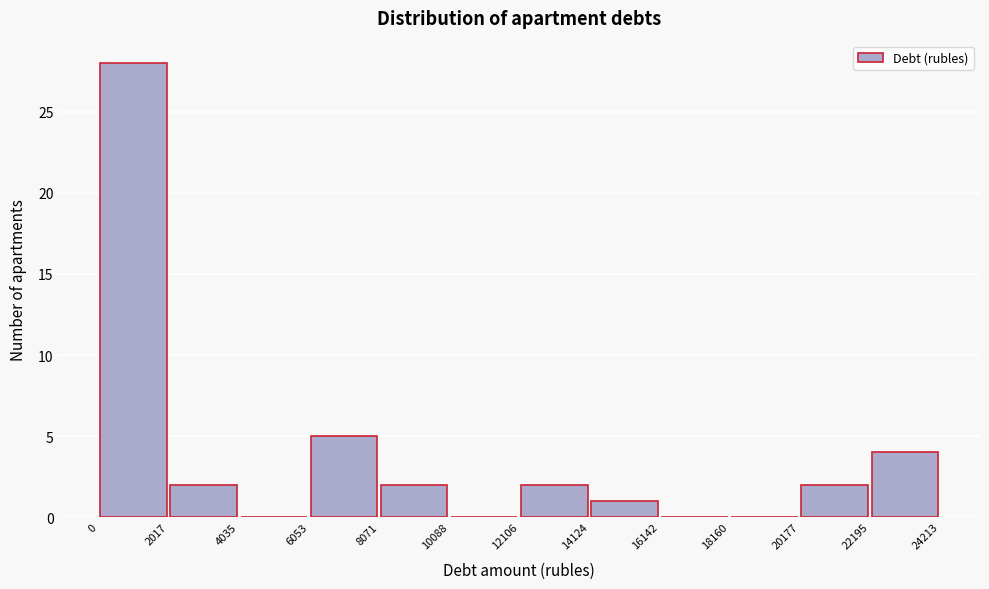

Reading left to right, transcribe this chart: for each bar, give the range it covers on the x-axis and its height. The values are not printed on the chart, so give them approximately, as read against the axis.

0 to 2017: 28
2017 to 4035: 2
4035 to 6053: 0
6053 to 8071: 5
8071 to 10088: 2
10088 to 12106: 0
12106 to 14124: 2
14124 to 16142: 1
16142 to 18160: 0
18160 to 20177: 0
20177 to 22195: 2
22195 to 24213: 4